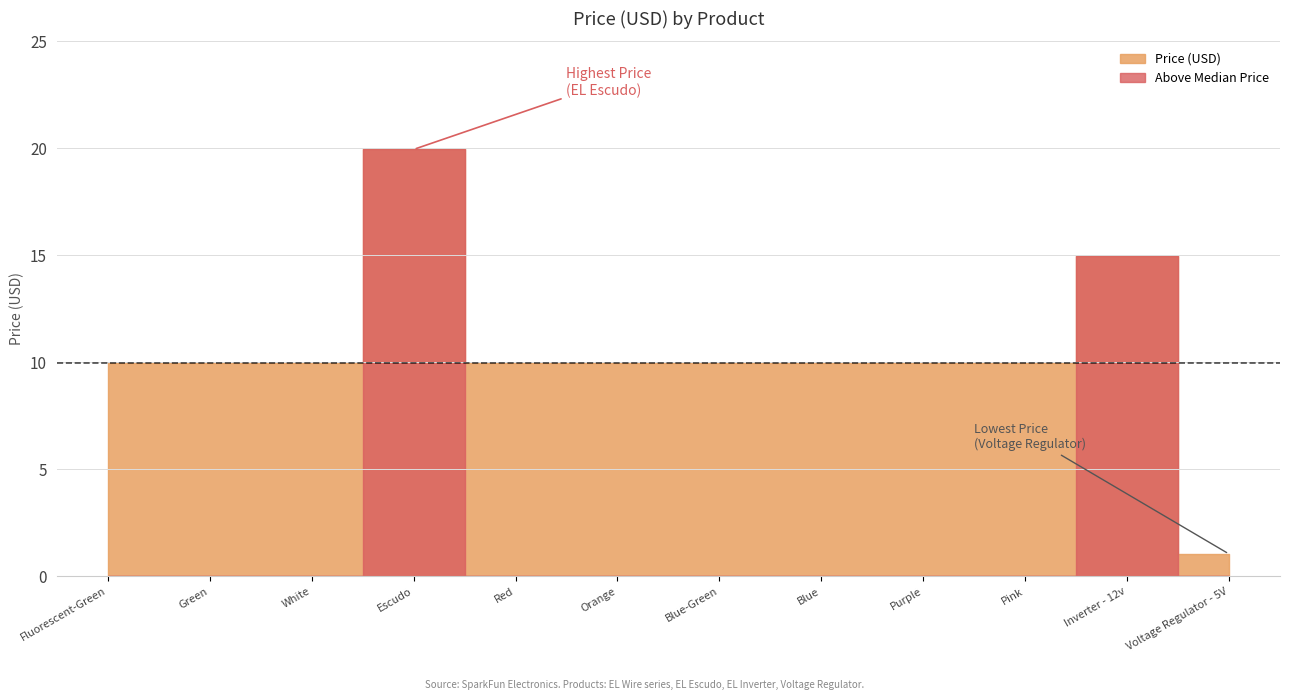

How many lines are shown in the chart?

1